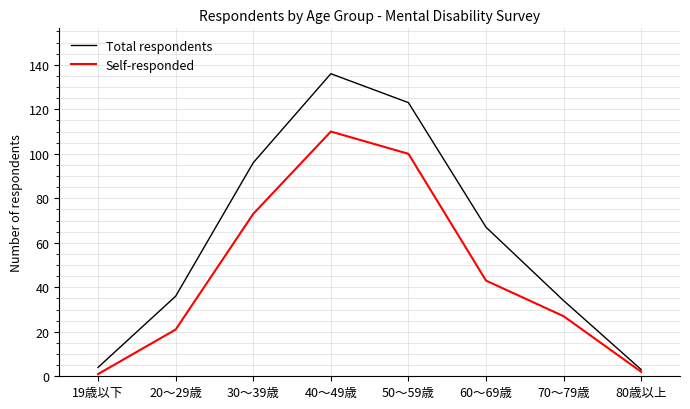

What is the average value of the Self-responded series?

47